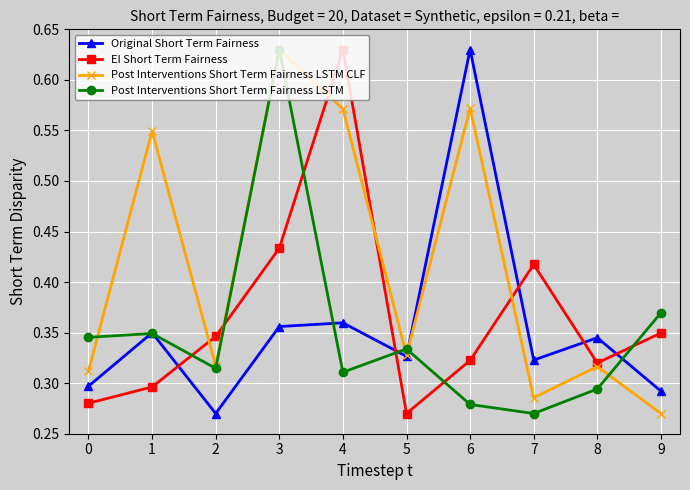

Where is the first local maximum for Original Short Term Fairness?

1